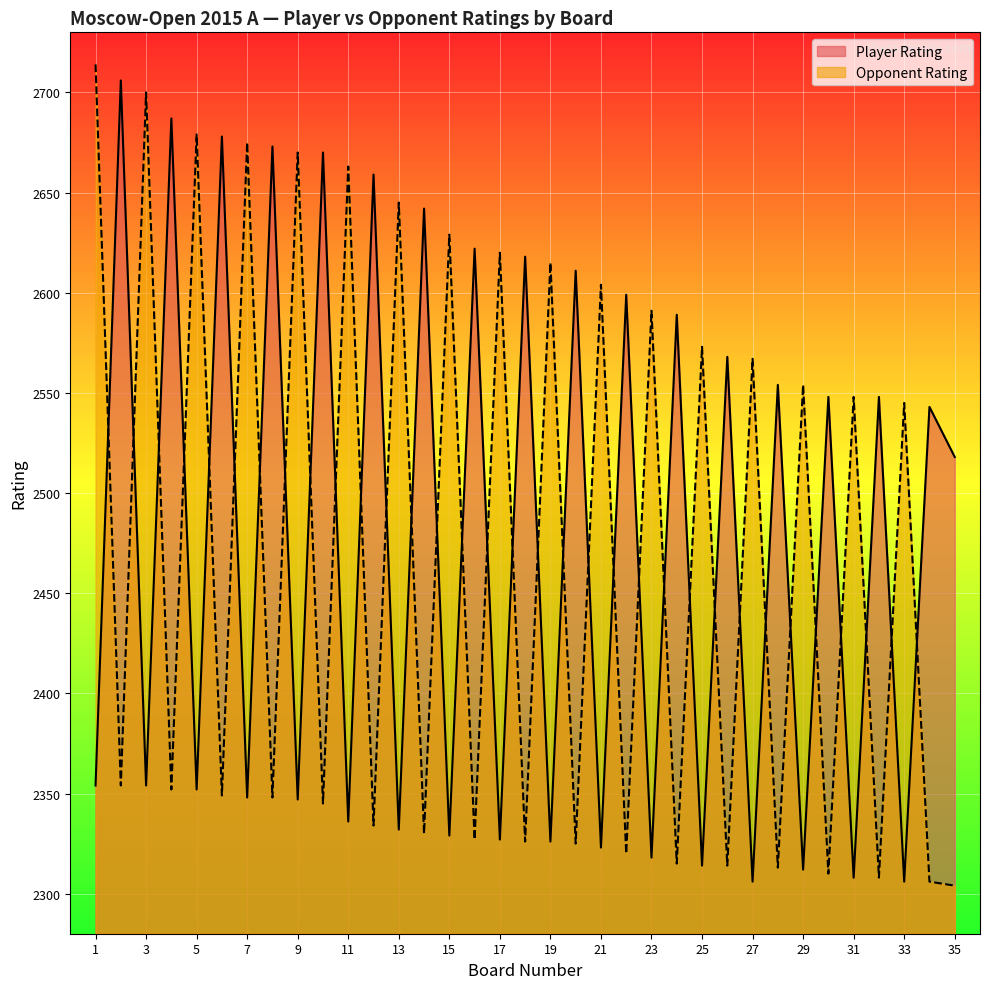

The value of Player Rating at 27 is 640. True or false?

False